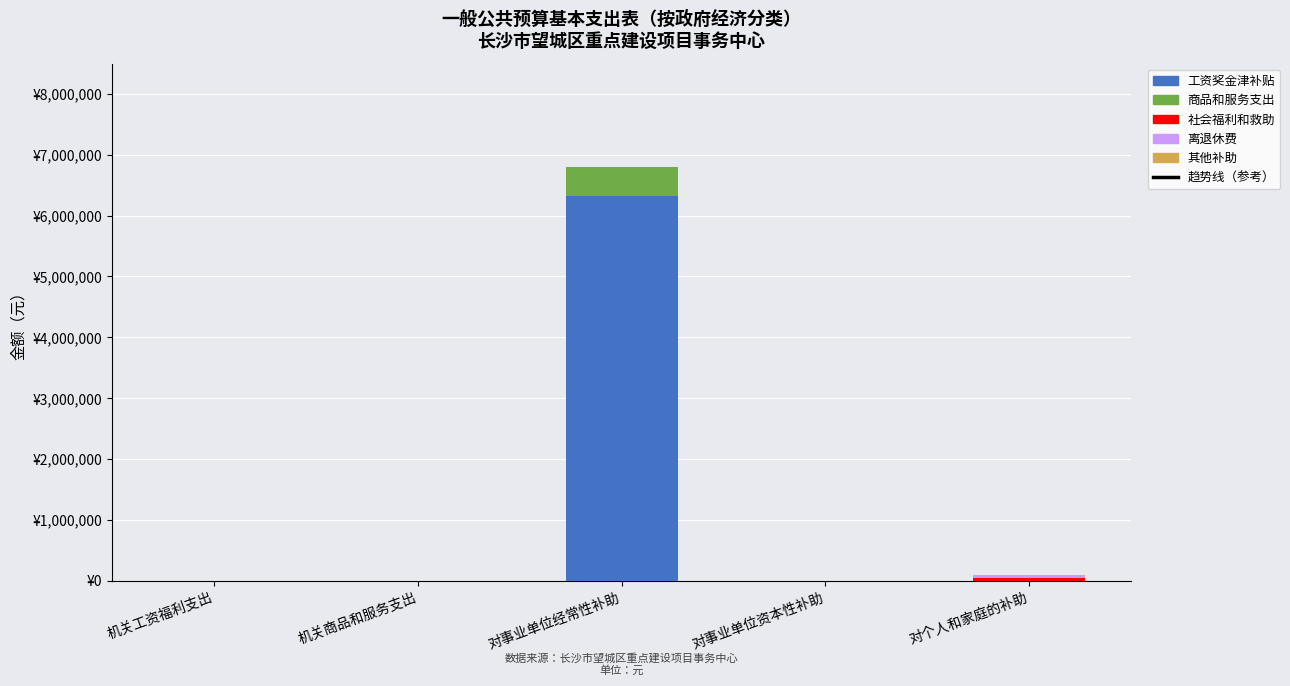

Rank the series by their maximum value, from highest to lowest.

趋势线（参考）, 工资奖金津补贴, 商品和服务支出, 社会福利和救助, 离退休费, 其他补助